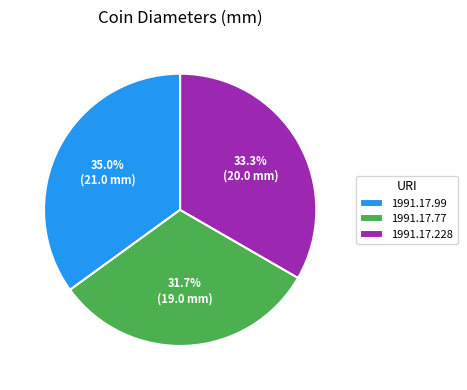

To the nearest percent, what percentage of the pie is 1991.17.99?

35%